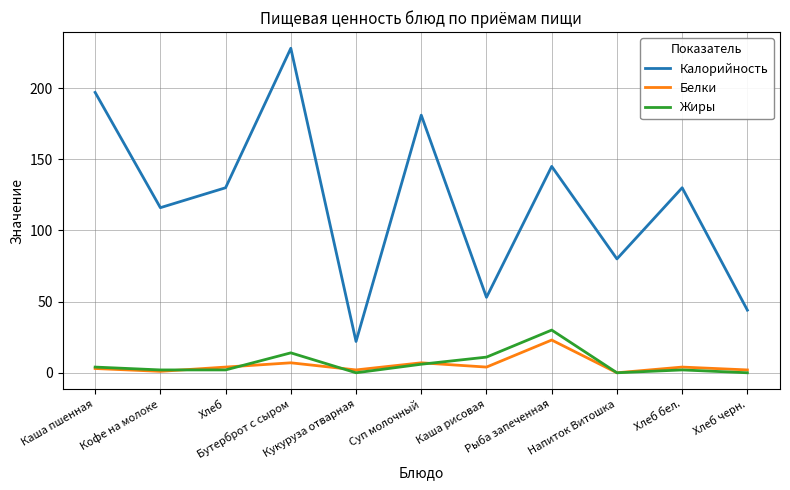

True or false: Белки and Калорийность intersect in this chart.

False